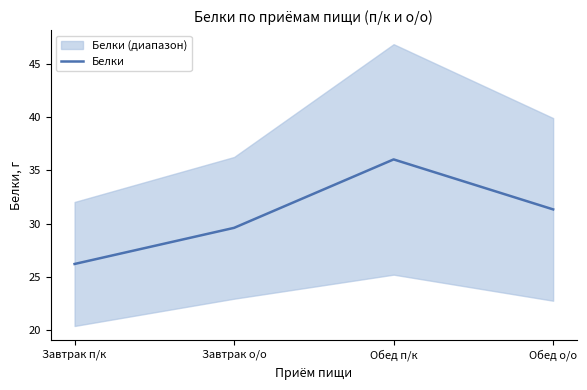

Reading left to right, transcribe all the data shown in this chart.

Завтрак п/к=26.2	Завтрак о/о=29.6	Обед п/к=36.0	Обед о/о=31.3